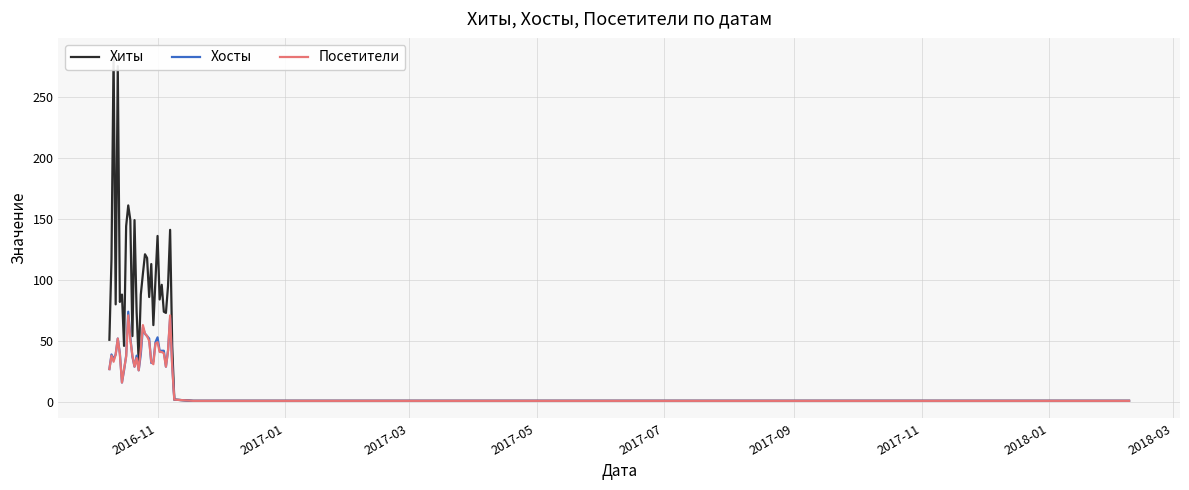

At 2017-01, list the series in order from largest to smallest.

Хиты, Хосты, Посетители